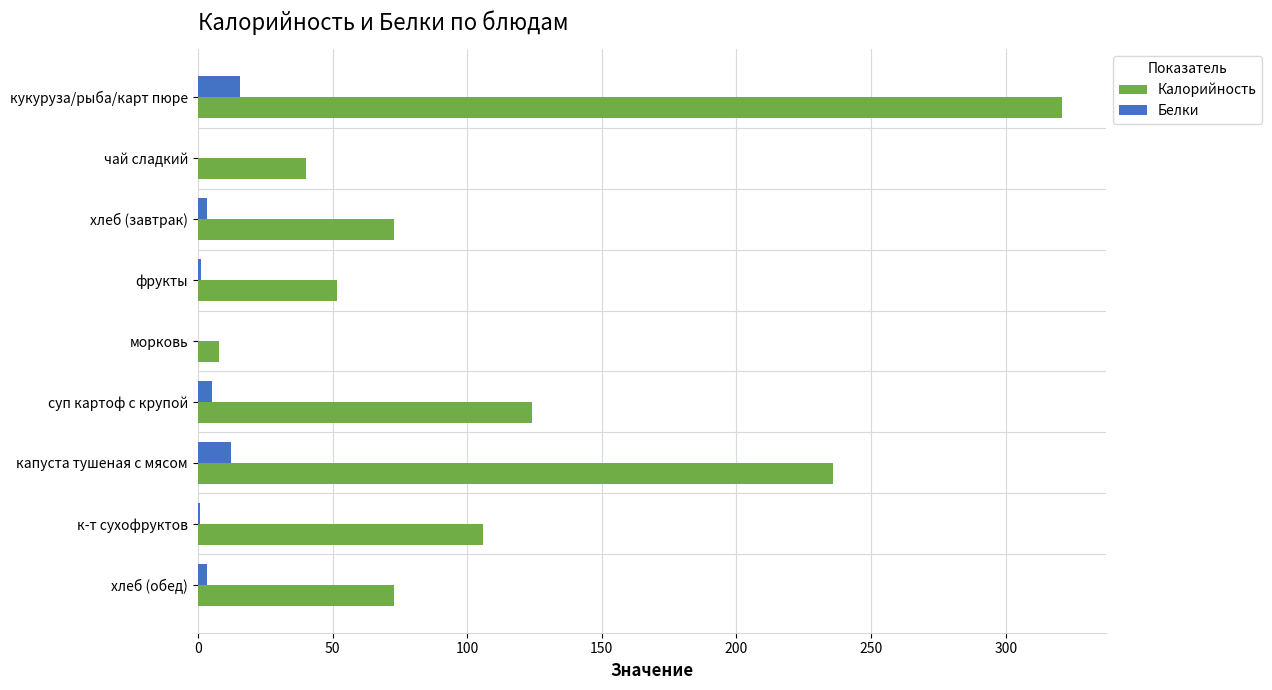

Is the value of Белки at к-т сухофруктов greater than the value of Калорийность at капуста тушеная с мясом?

No